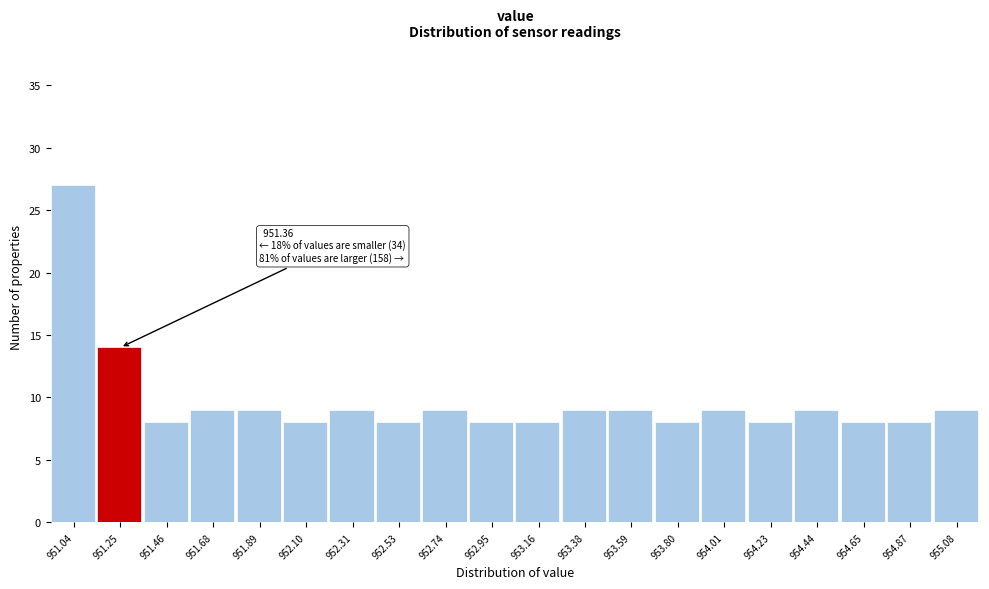

Reading left to right, transcribe all the data shown in this chart.

27	14	8	9	9	8	9	8	9	8	8	9	9	8	9	8	9	8	8	9